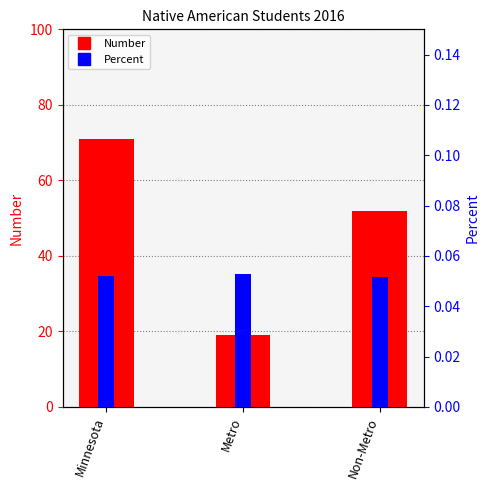

Which series has the largest range (max minus min)?

Number